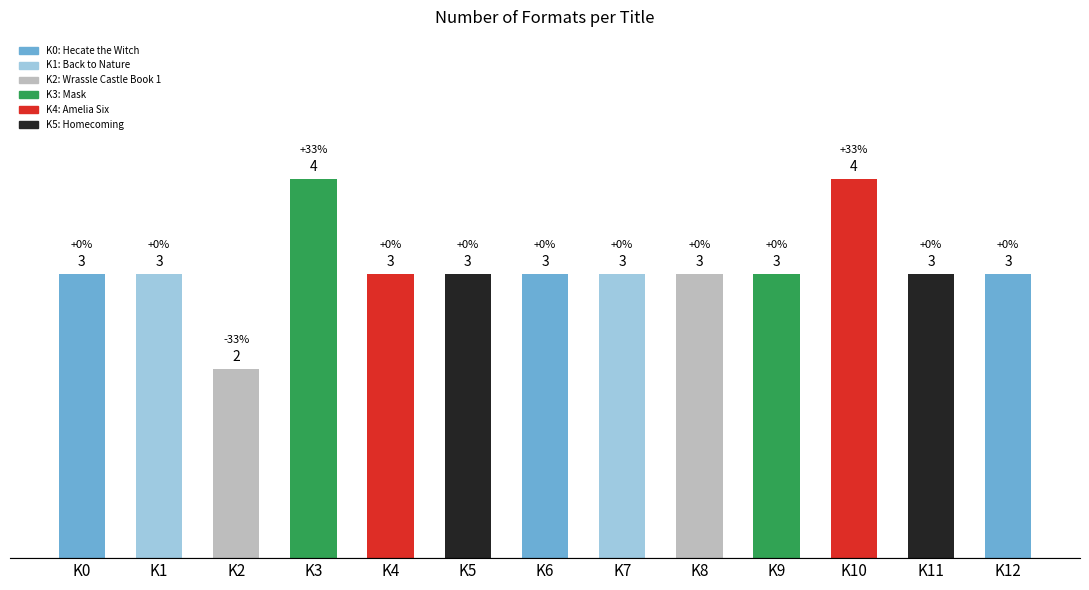

Count the number of categories in the chart.

13